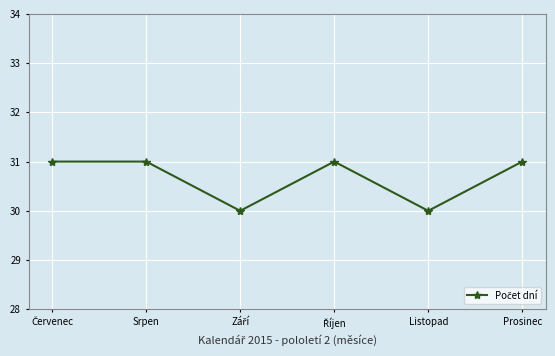

How many interior local valleys (lower than both neighbors) does the data have?

2